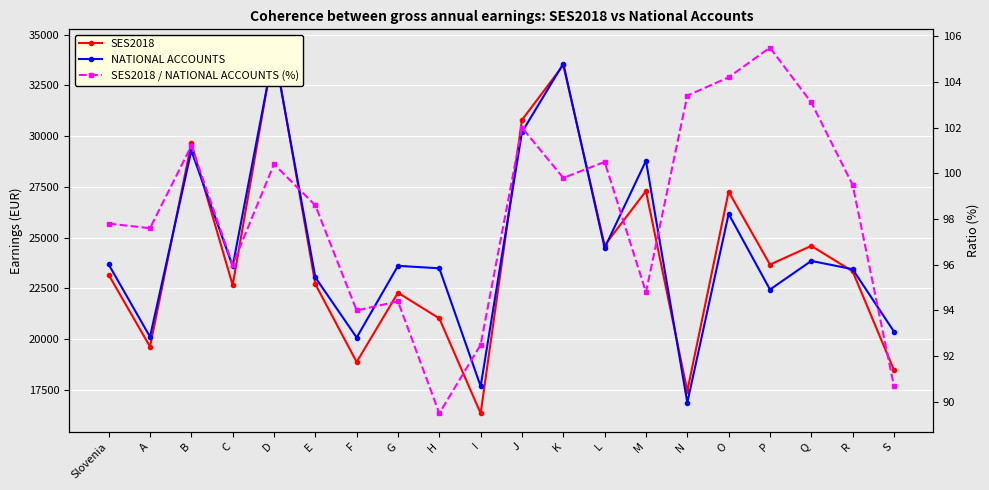

Is it true that SES2018 / NATIONAL ACCOUNTS (%) equals 47.7 at D?

False